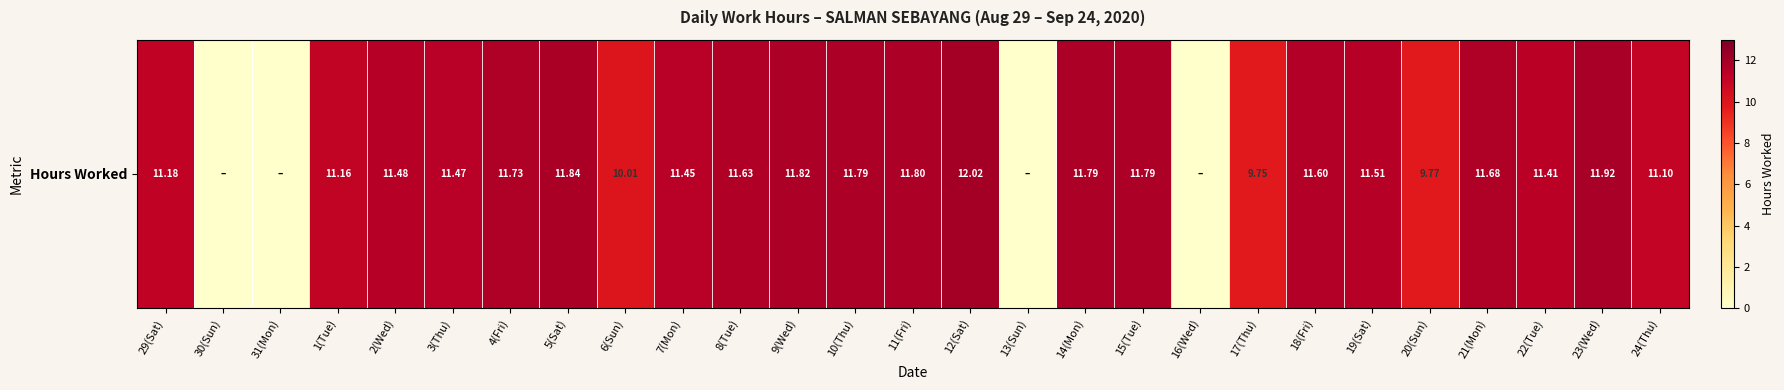

How many values are above zero?

23